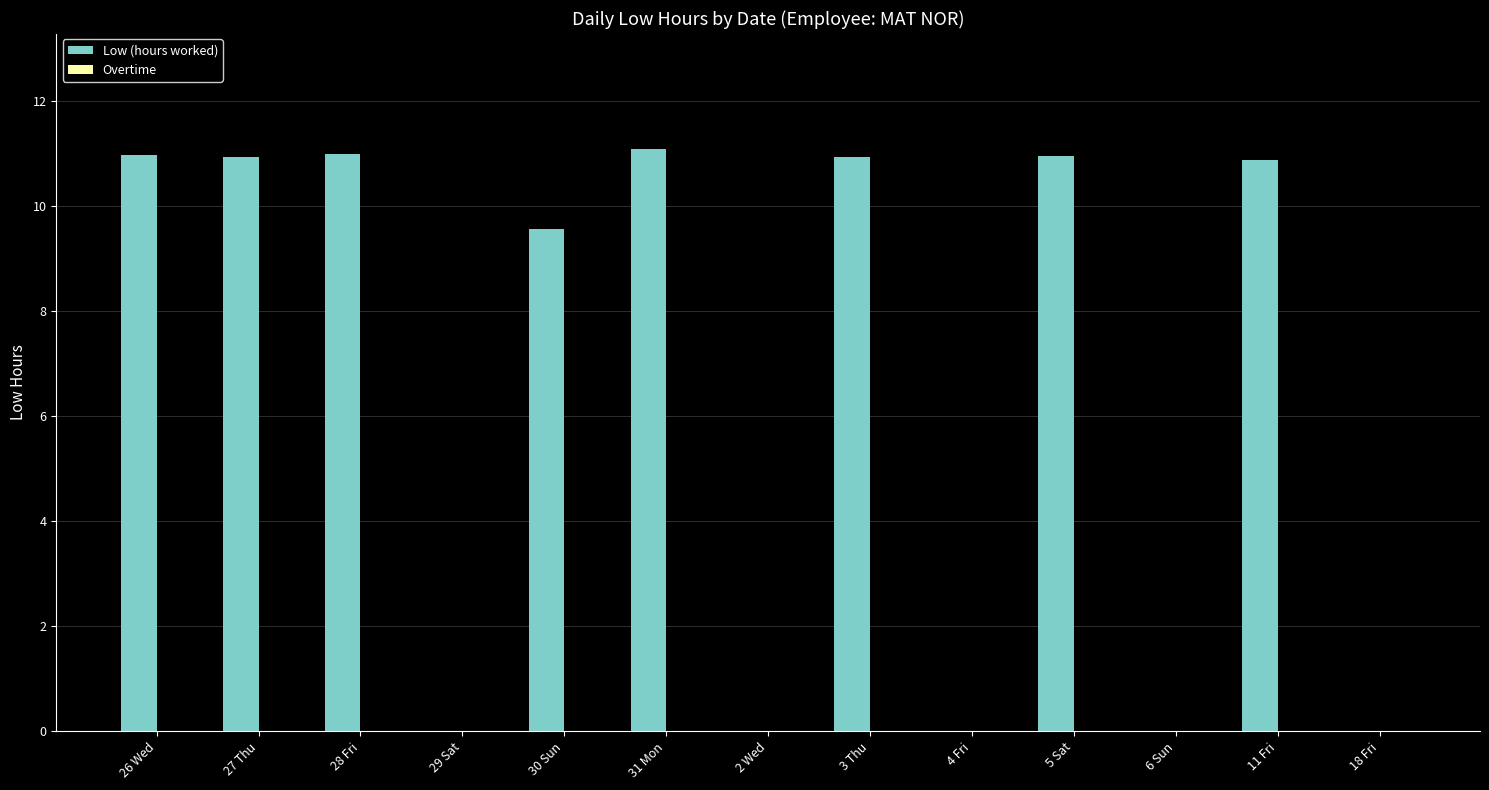

What is the sum of the values at 5 Sat and 26 Wed?

21.9